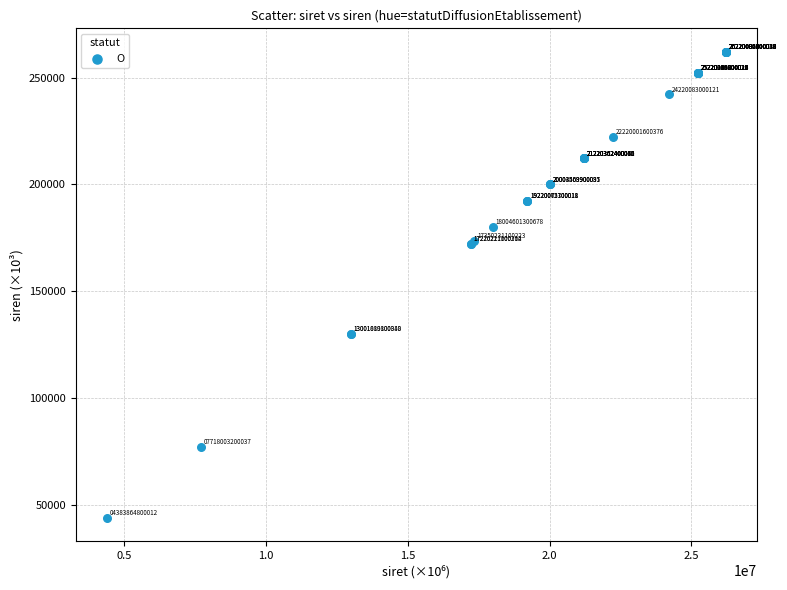

What Y value in the scatter plot is closest to 153019?

172202.1